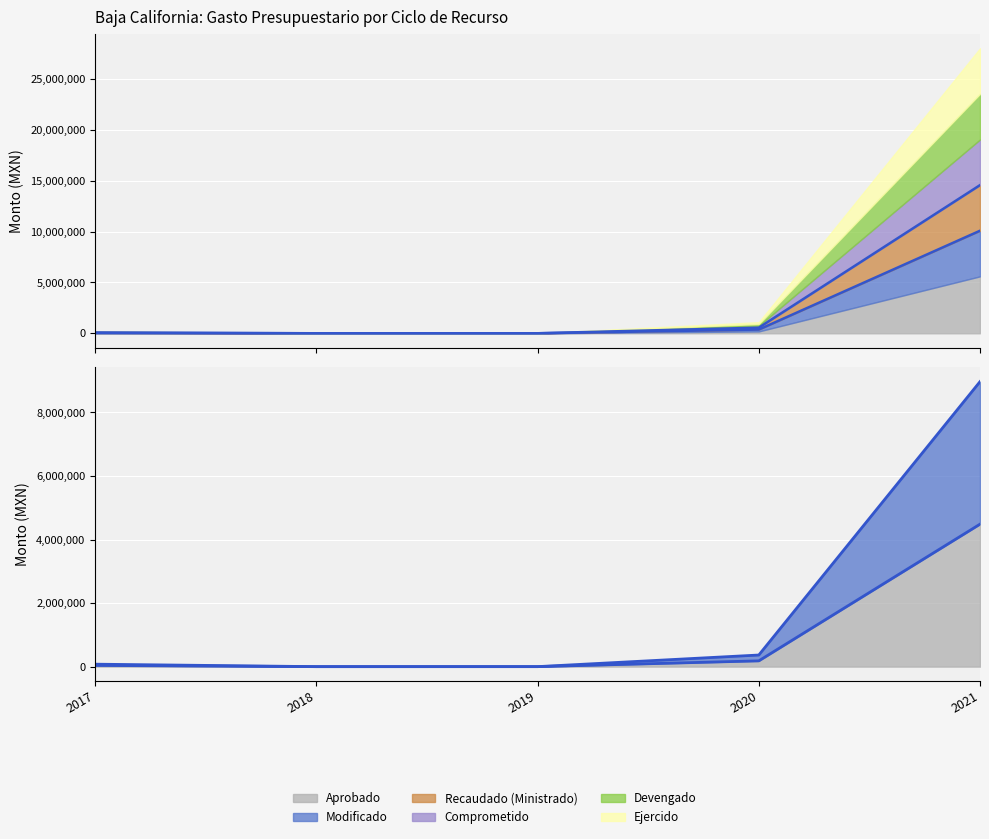

True or false: Recaudado (Ministrado) and Aprobado intersect in this chart.

False